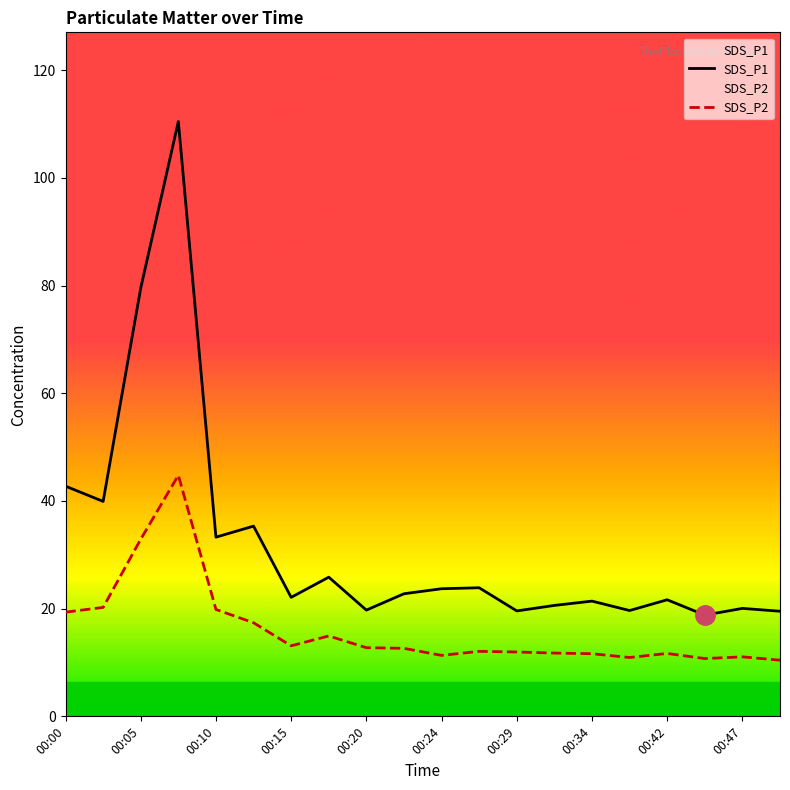

True or false: SDS_P2 has more than 1 points higher than both neighbors.

True